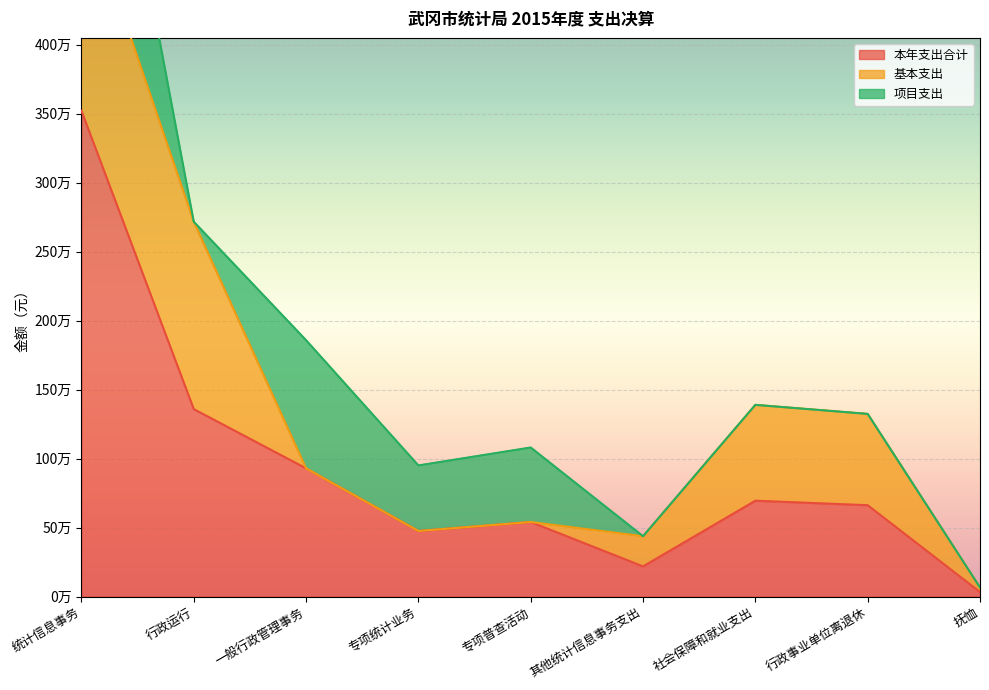

The 本年支出合计 series shows 2052394.2 at 行政运行. True or false?

False